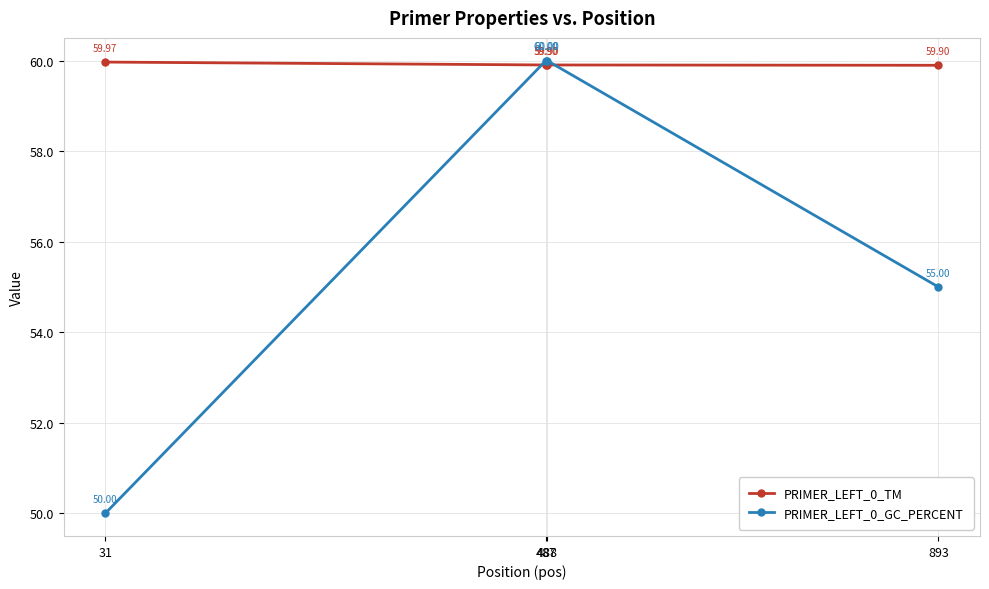

The PRIMER_LEFT_0_TM series shows 59.9 at 487. True or false?

True